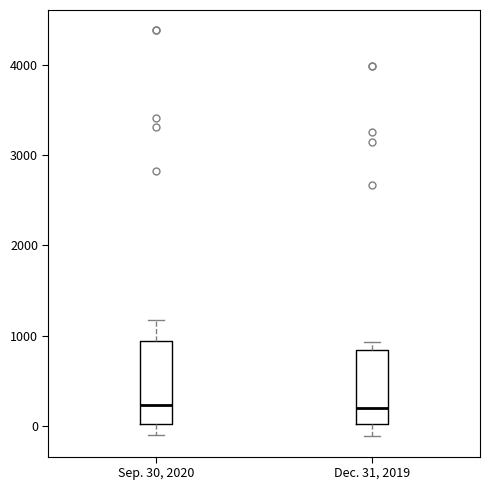

Where is the lower edge of the box for Dec. 31, 2019 on the y-axis? The values are not printed on the chart, so give them approximately, as read against the axis.

0